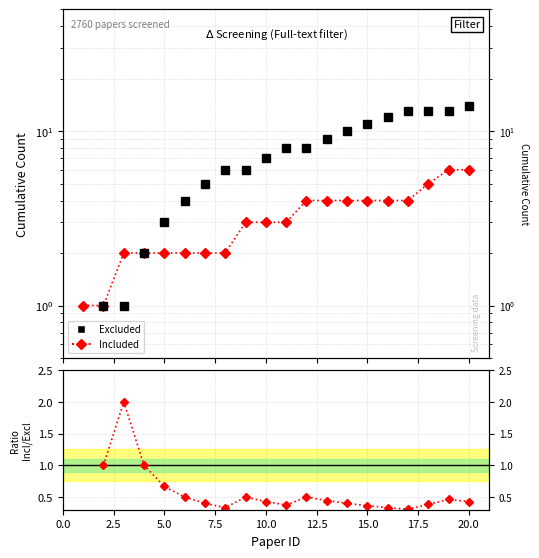

How many lines are shown in the chart?

3